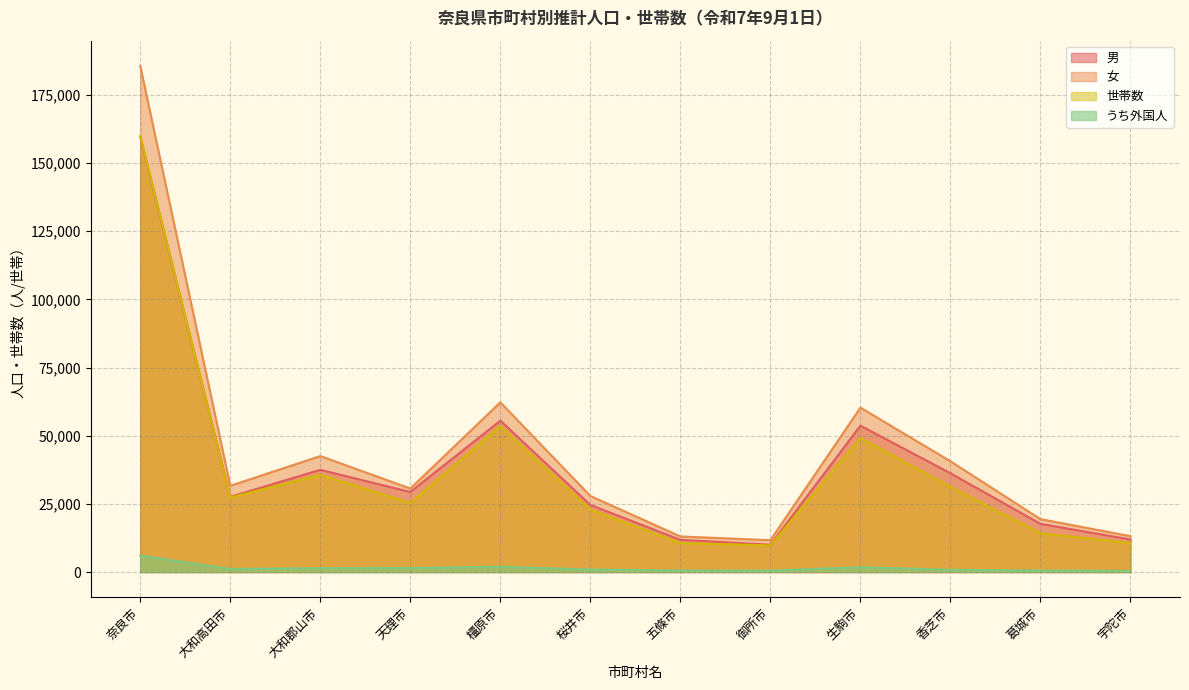

How many interior local peaks does the 女 series have?

3